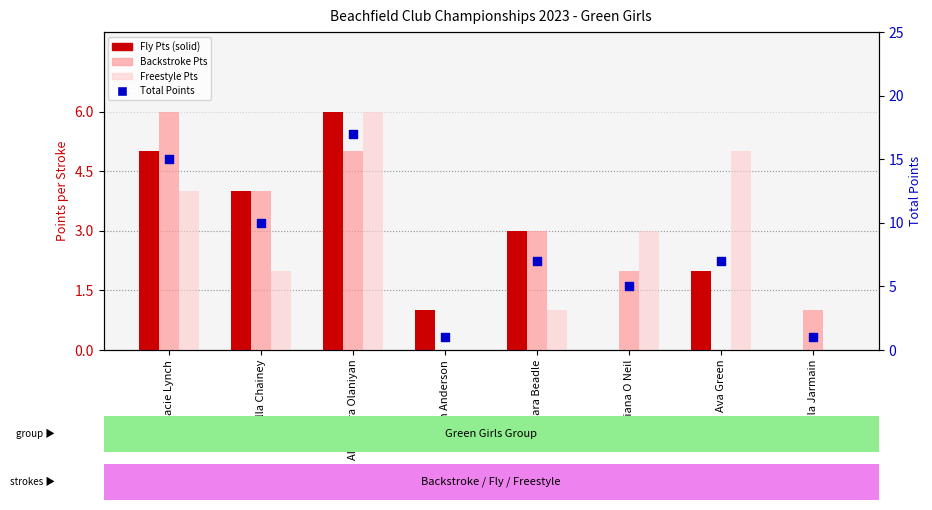

Which series reaches the minimum Y coordinate?

Fly Pts